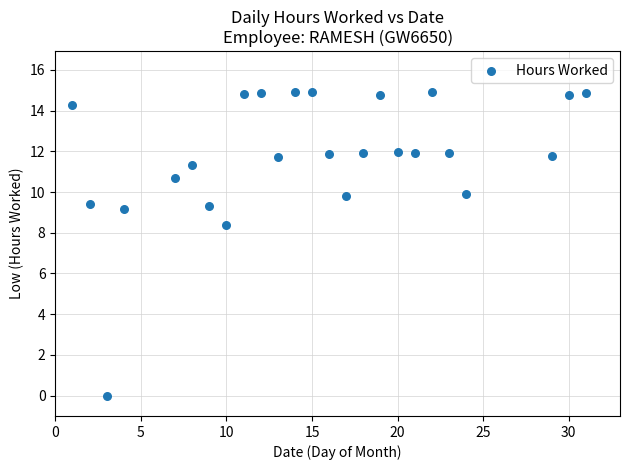

What is the range of X values (max minus min)?

30.0